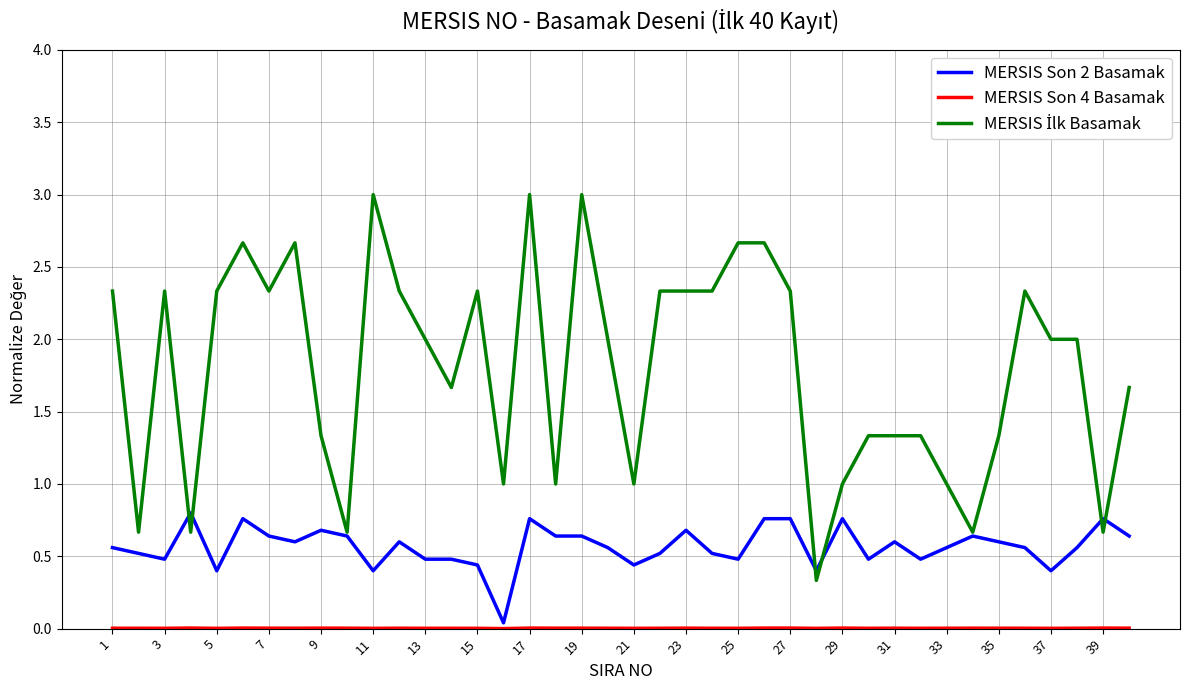

What is the greatest value displayed?

3.0